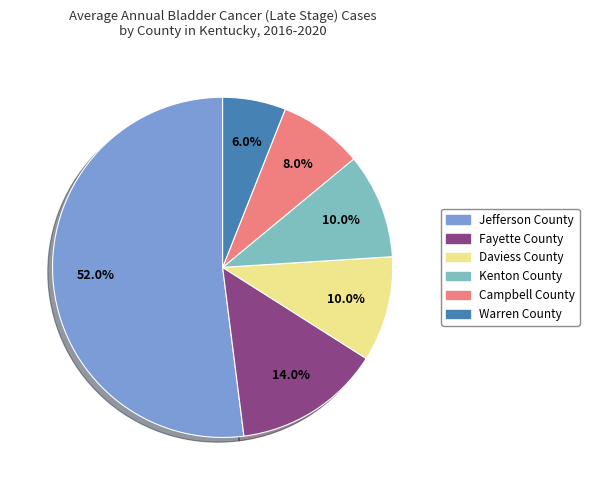

Which slice is the smallest?

Warren County